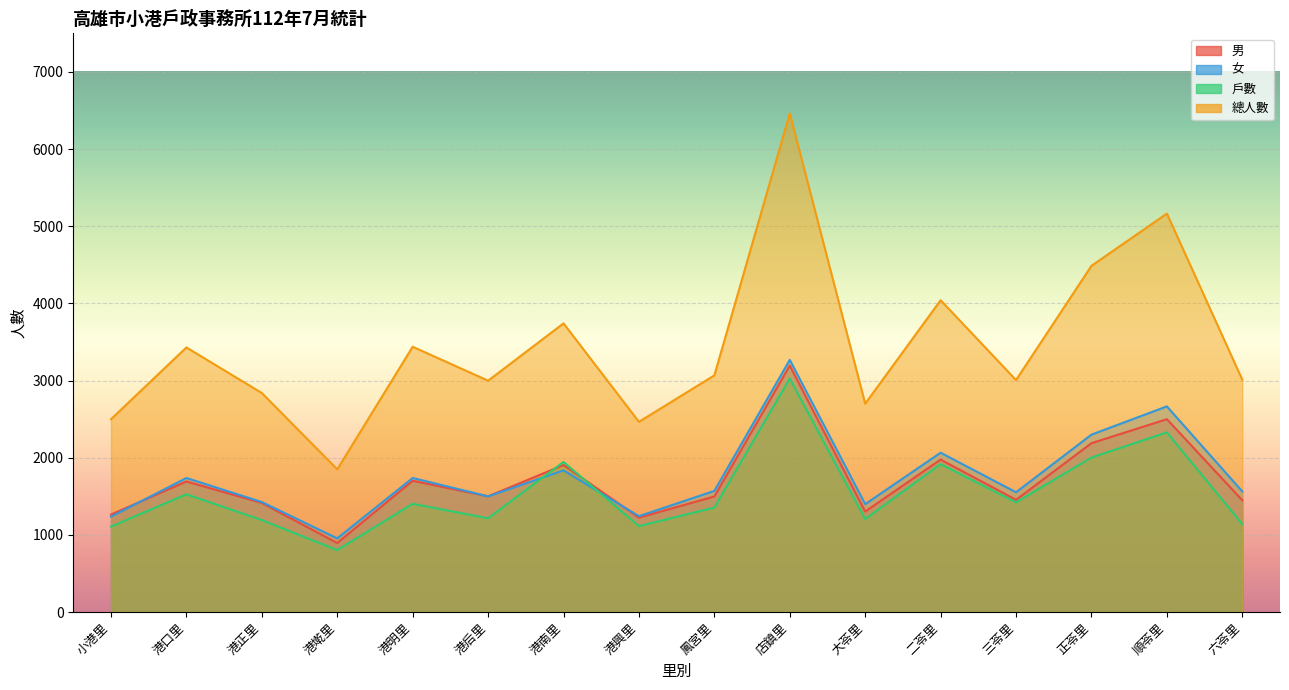

Does the chart display data point markers on the line(s)?

No